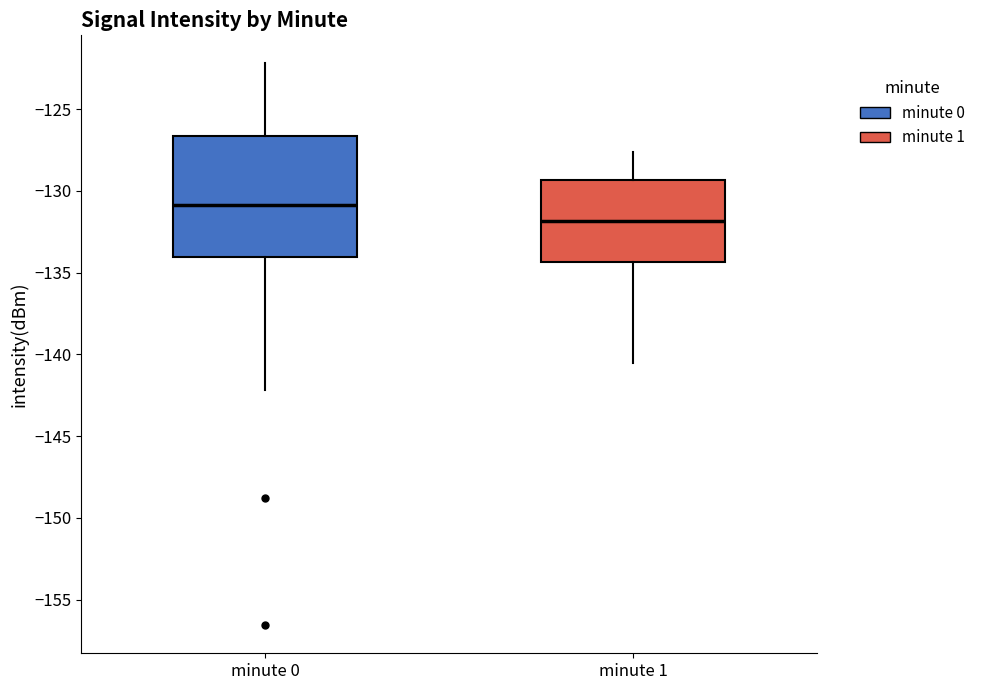

Reading left to right, transcribe this box plot: for each box, give where its median line is, the range the box spans, and where its two whiskers end, as read against the y-axis. The values are not printed on the chart, so give them approximately, as read against the axis.

minute 0: median -131.0, box -134.0 to -126.5, whiskers -142.0 to -122.0
minute 1: median -132.0, box -134.5 to -129.5, whiskers -140.5 to -127.5